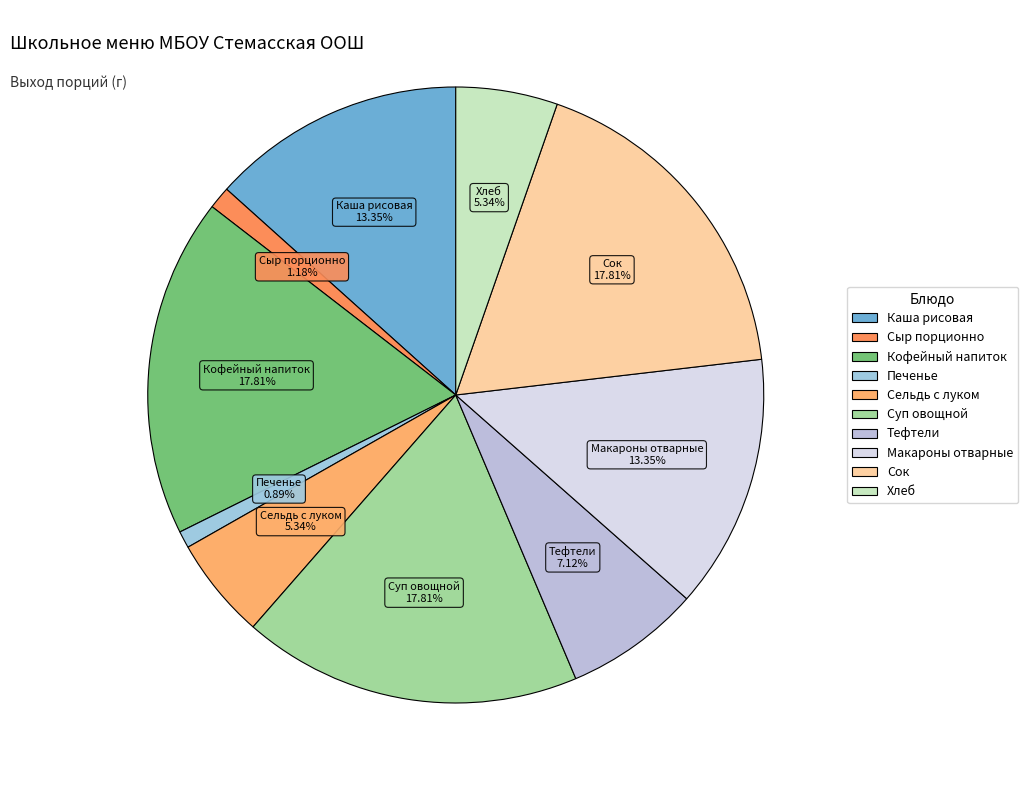

Which has a higher value, Печенье or Макароны отварные?

Макароны отварные